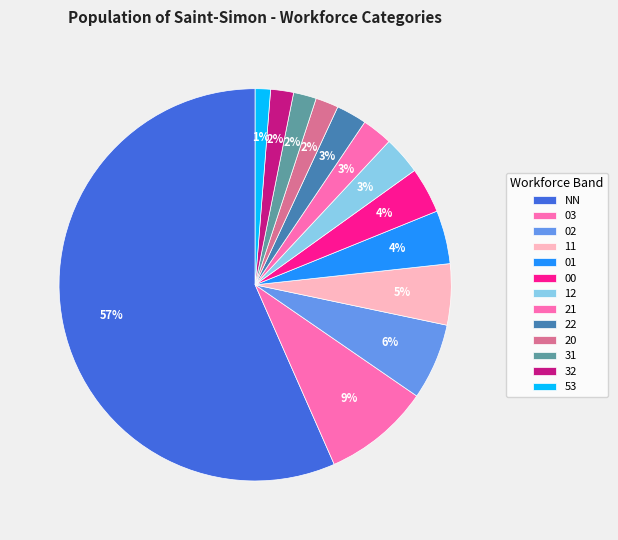

Does any single category account for the majority?

Yes